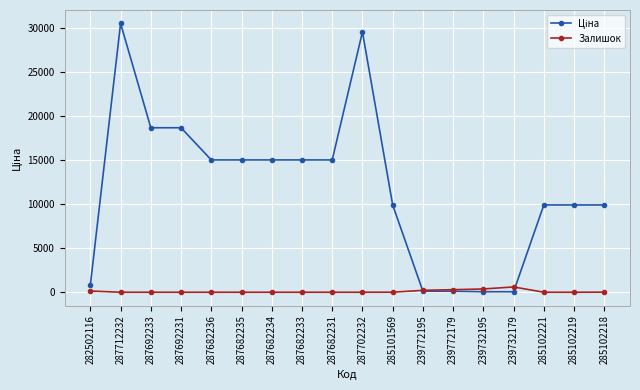

What position from the right is 287682233?

11